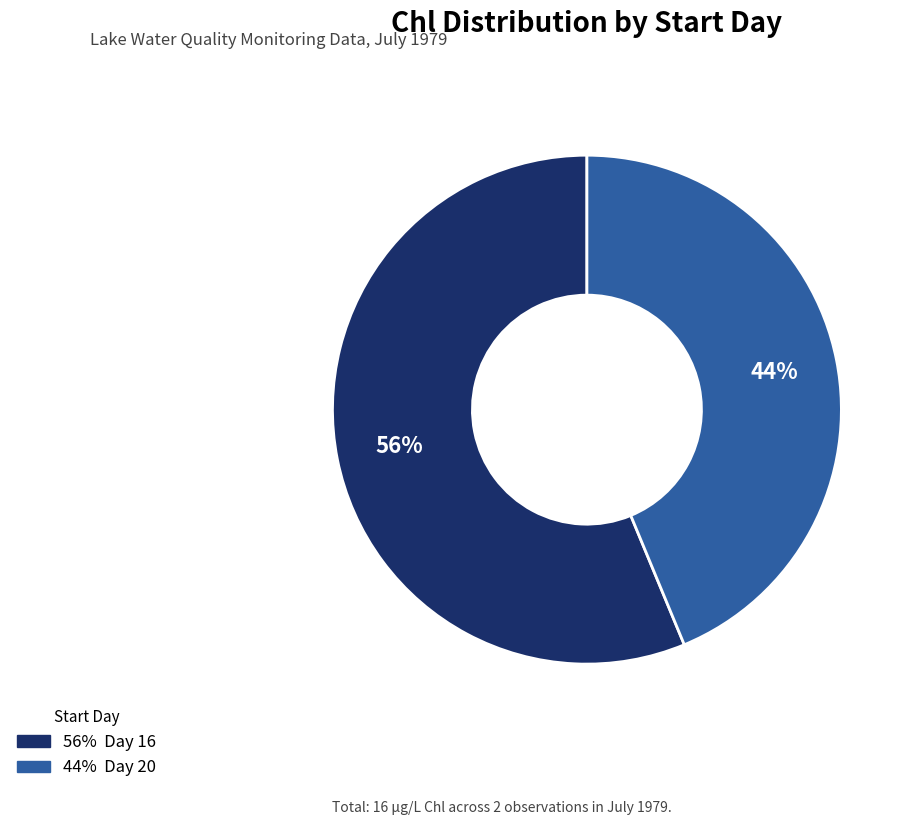

Count the number of slices in the pie.

2